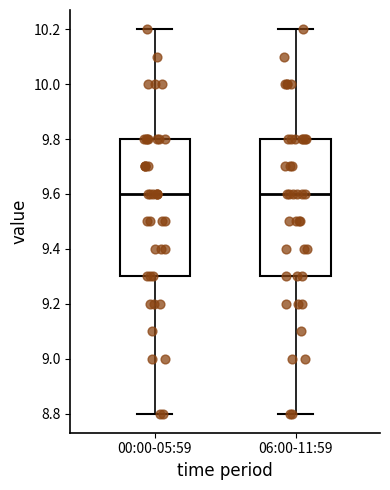

Reading left to right, read every box against the y-axis: the position of its median line, the range the box covers, and the ends of its whiskers. The values are not printed on the chart, so give them approximately, as read against the axis.

00:00-05:59: median 9.6, box 9.3 to 9.8, whiskers 8.8 to 10.2
06:00-11:59: median 9.6, box 9.3 to 9.8, whiskers 8.8 to 10.2